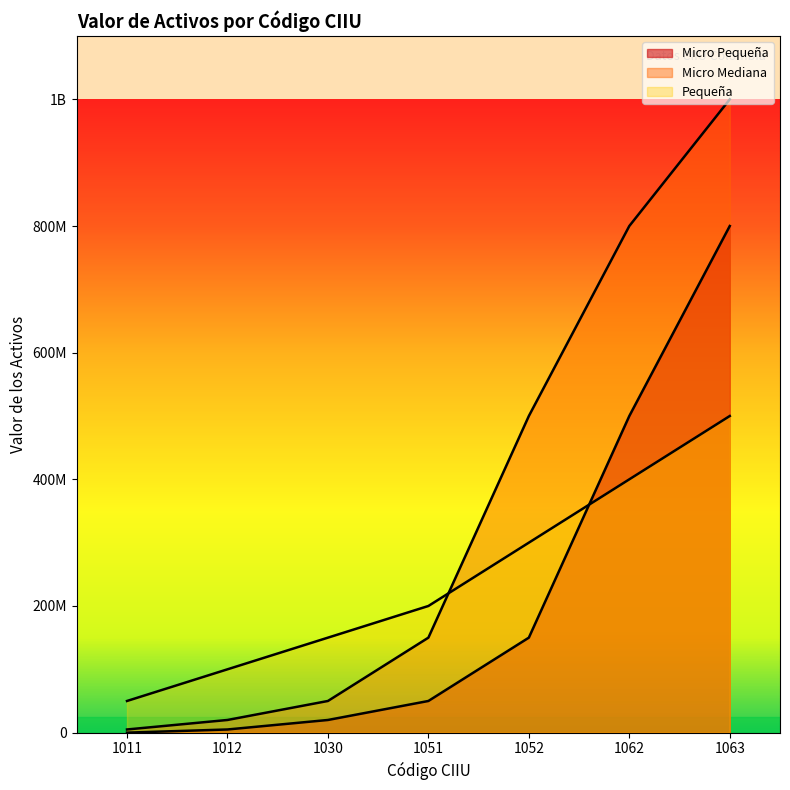

Which series has the largest total across all categories?

Micro Mediana